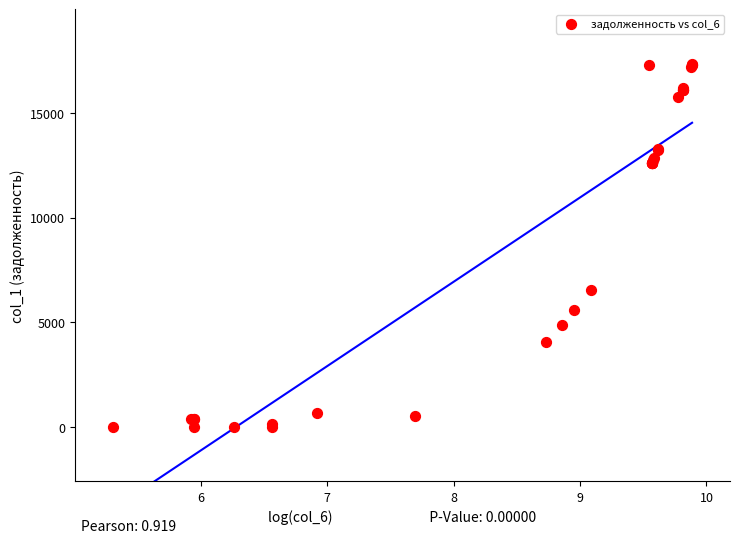

What Y value in the scatter plot is closest to 8679?

6522.1